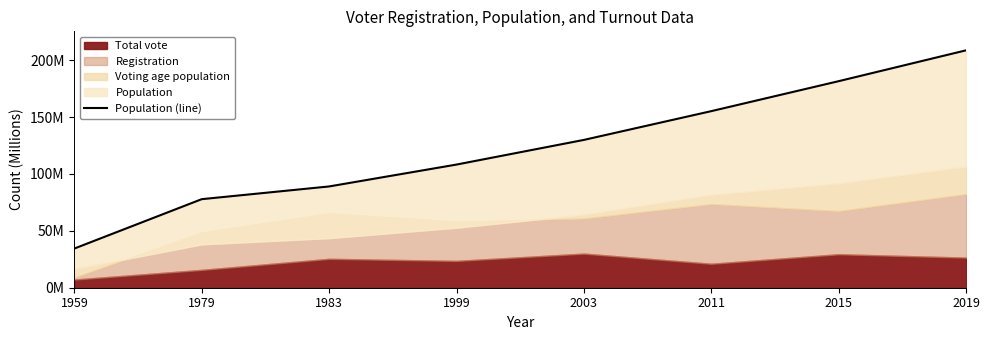

Between 2015 and 2003, which is larger?

2015